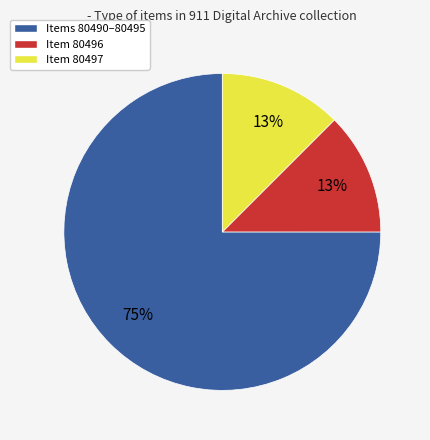

Which has a higher value, Item 80496 or Items 80490–80495?

Items 80490–80495